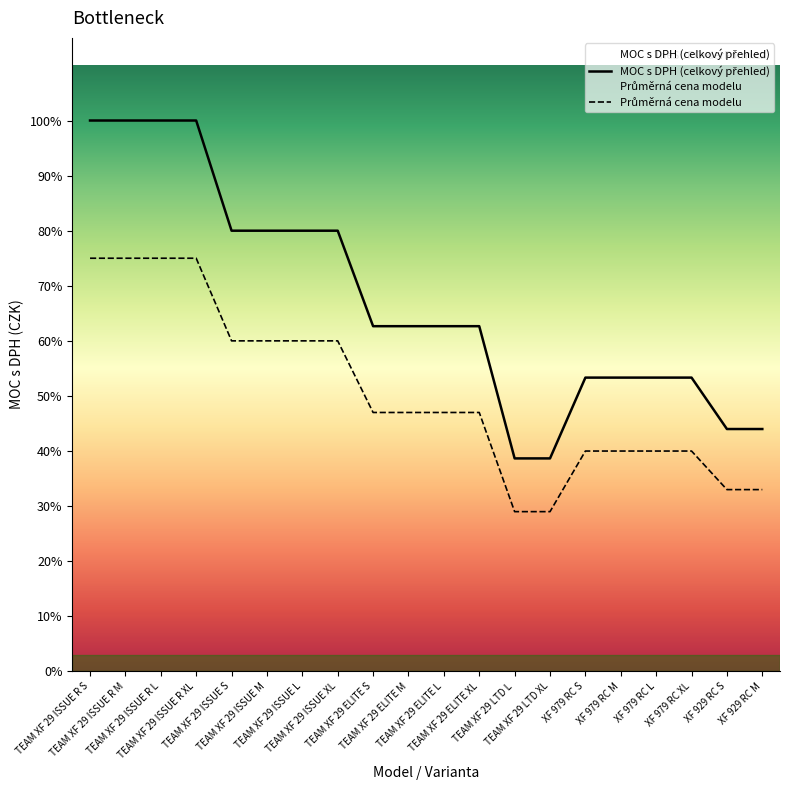

What is the total value across all series at TEAM XF 29 ELITE S?

8223.2